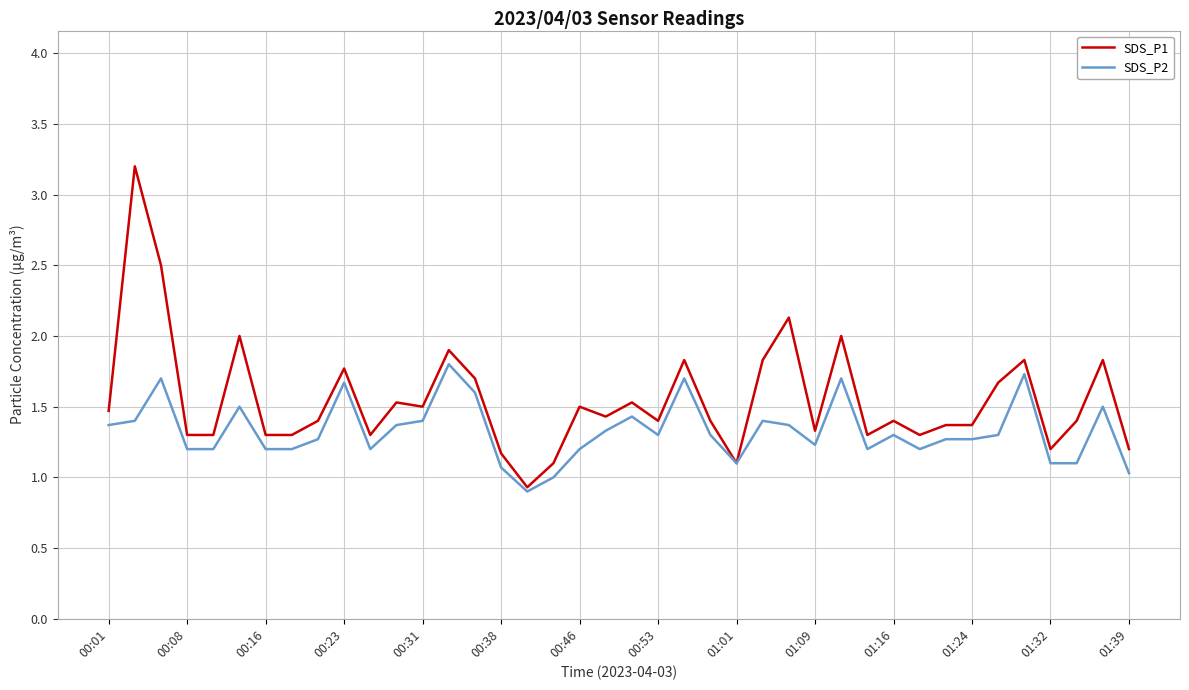

List the series in order of their overall mean, lowest first.

SDS_P2, SDS_P1